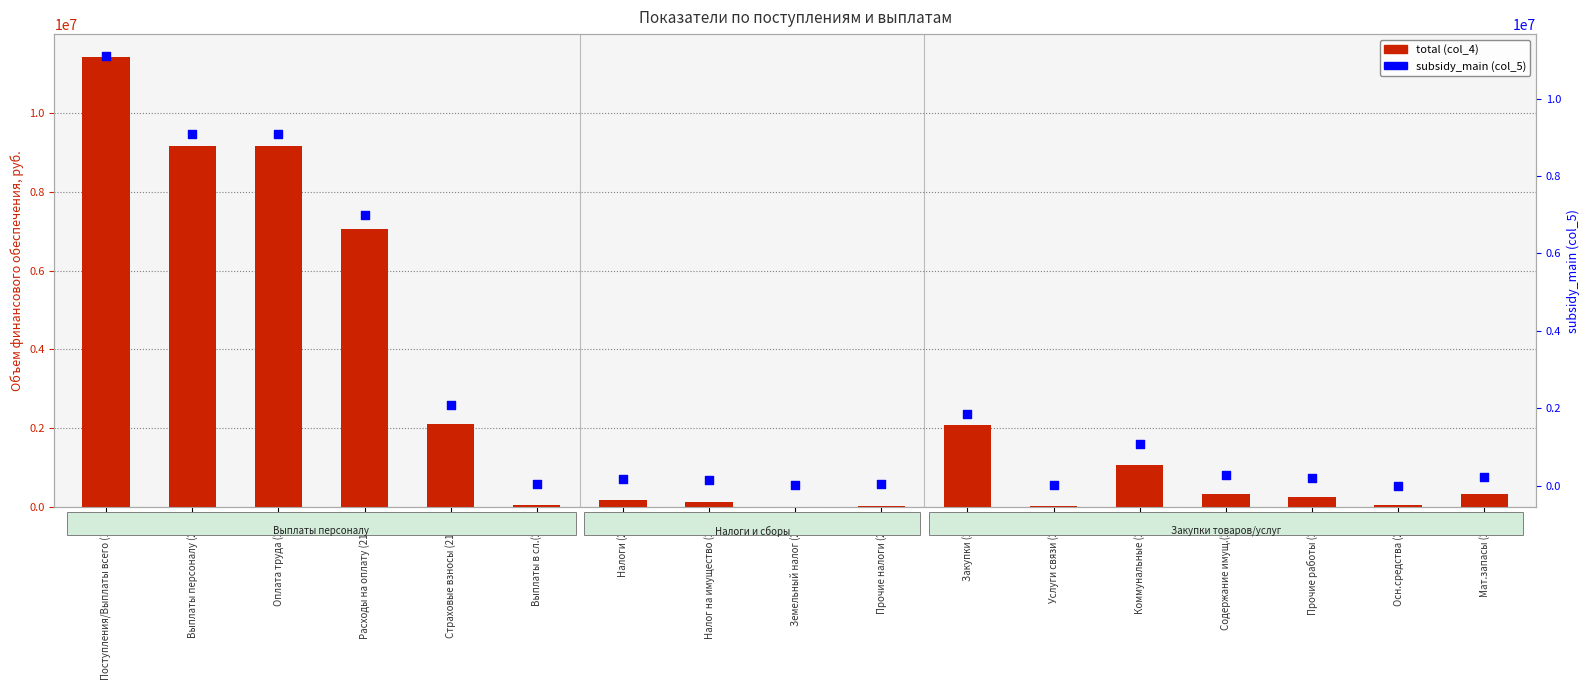

What is the total value across all series at Выплаты в сл.(212)?

84270